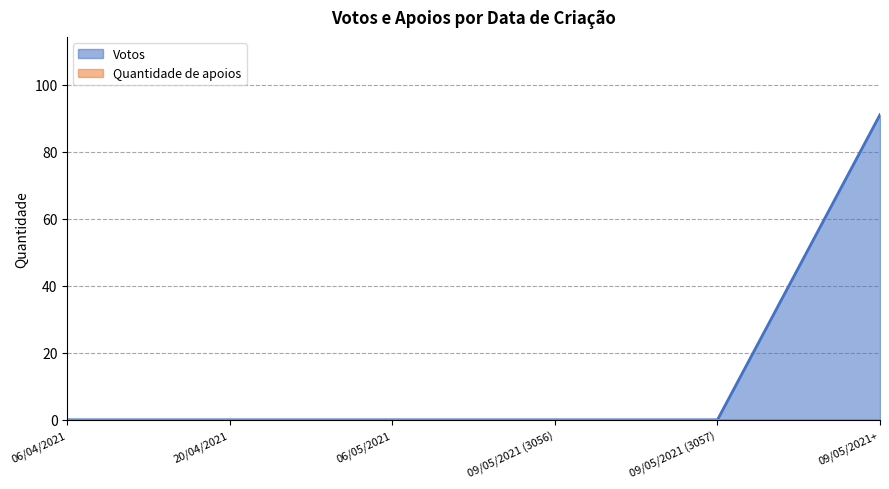

Is it true that the value at 20/04/2021 is -54?

False